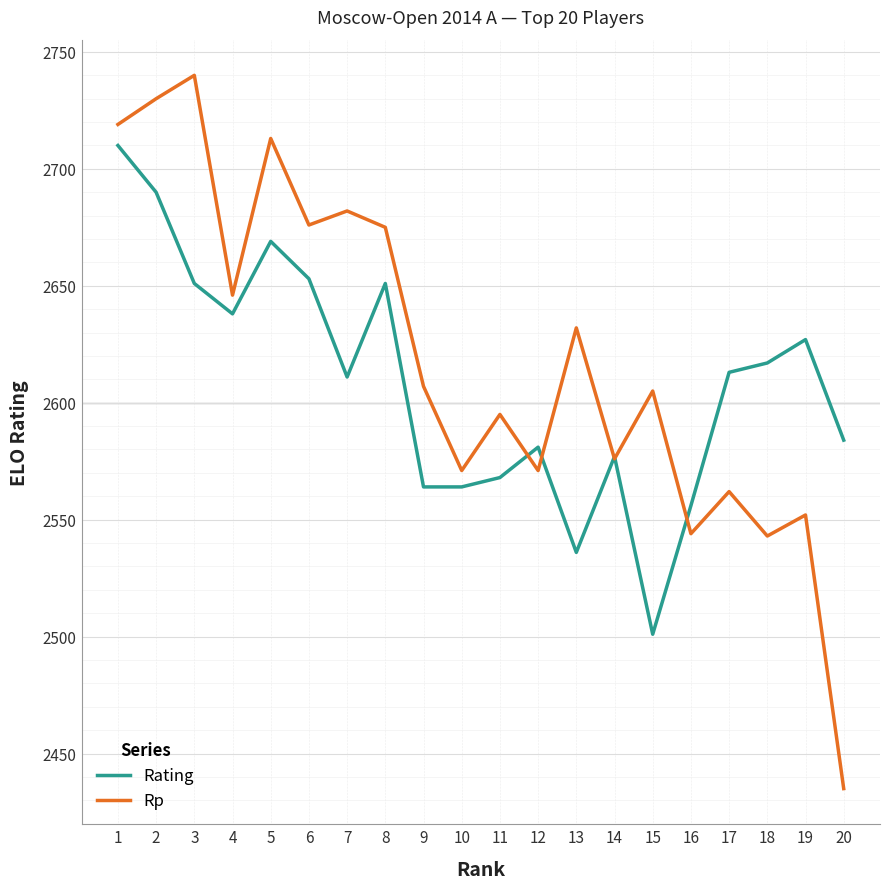

True or false: Rating has a value of 2611 at 7.

True